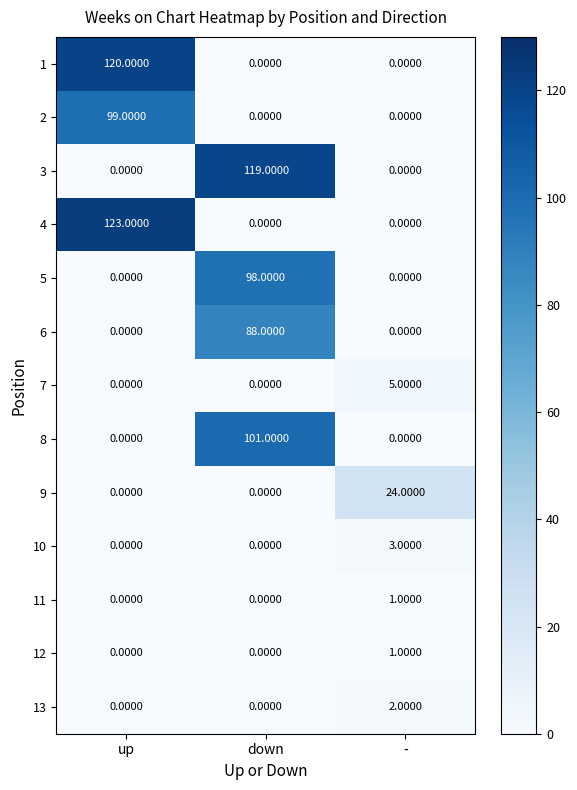

What is the sum of all 3 values?

119